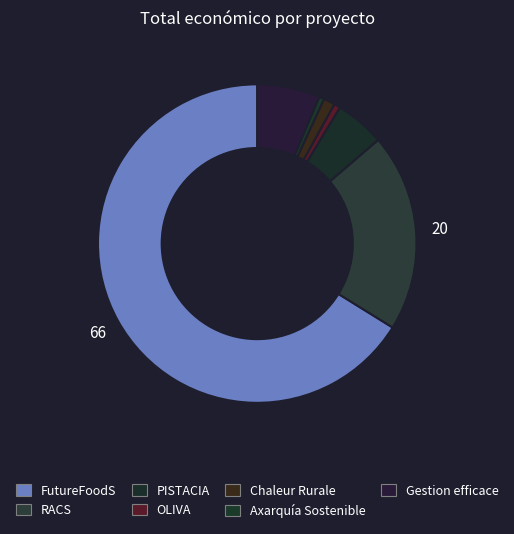

Count the number of slices in the pie.

7